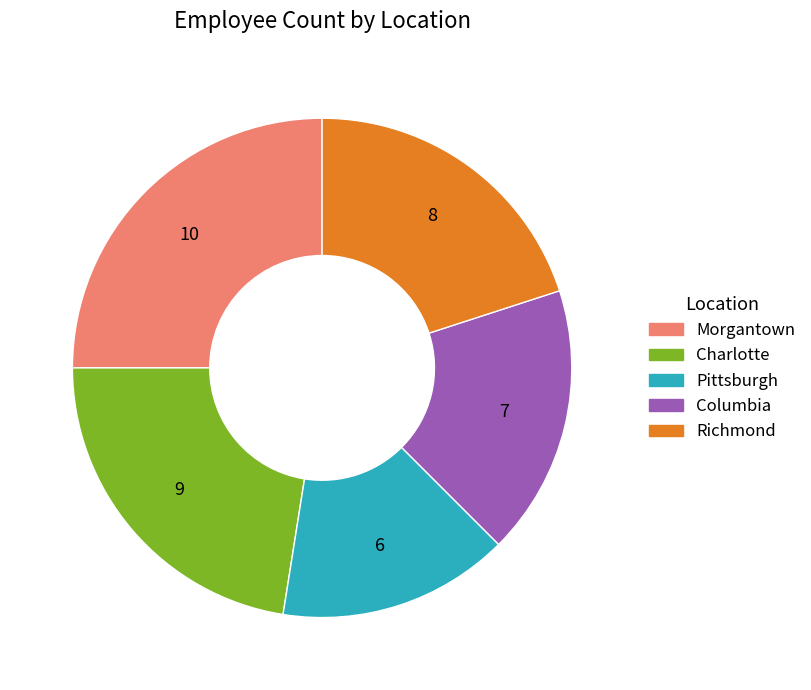

Does any single category account for the majority?

No